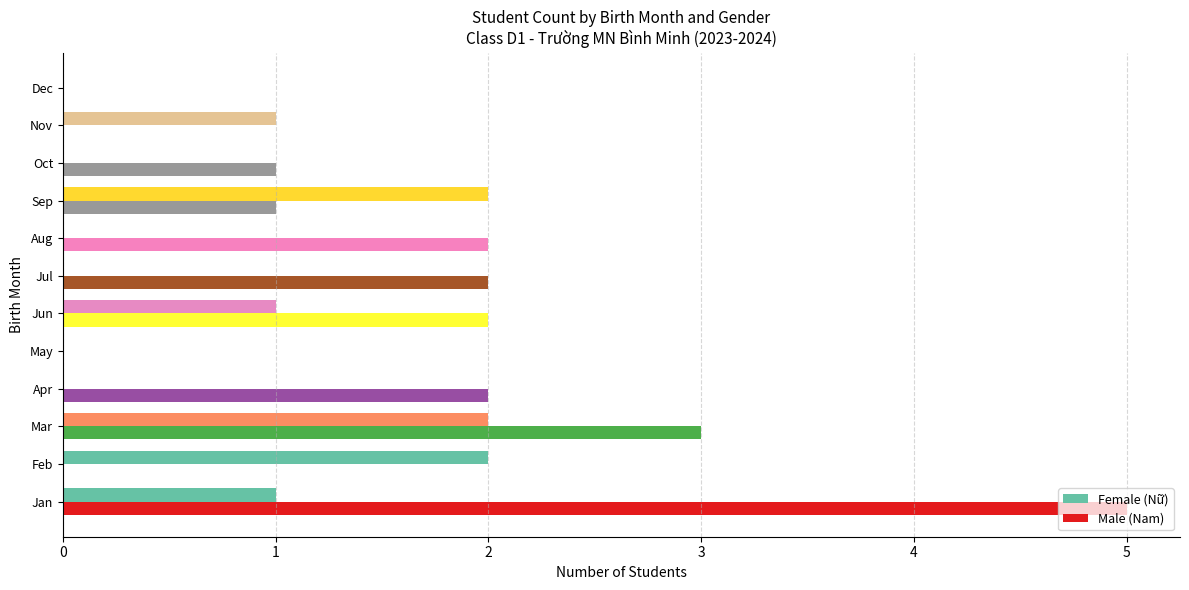

The value of Male (Nam) at Nov is -3. True or false?

False